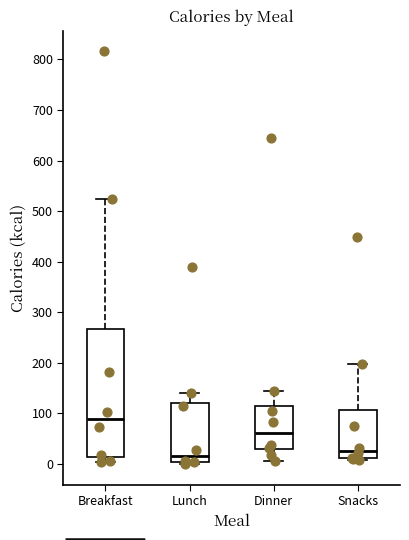

Which box is the tallest, from its lower edge to its upper edge?

Breakfast